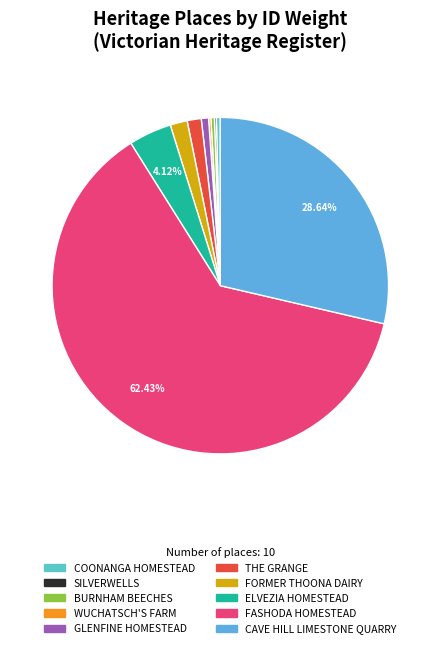

Rank the categories by value from lowest to highest.

SILVERWELLS, WUCHATSCH'S FARM, BURNHAM BEECHES, COONANGA HOMESTEAD, GLENFINE HOMESTEAD, THE GRANGE, FORMER THOONA DAIRY, ELVEZIA HOMESTEAD, CAVE HILL LIMESTONE QUARRY, FASHODA HOMESTEAD